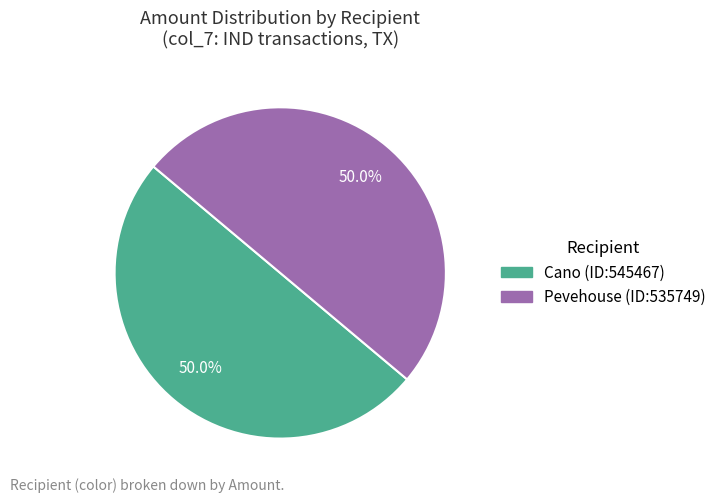

Approximately how many times larger is the value at Cano compared to Pevehouse?

1.0